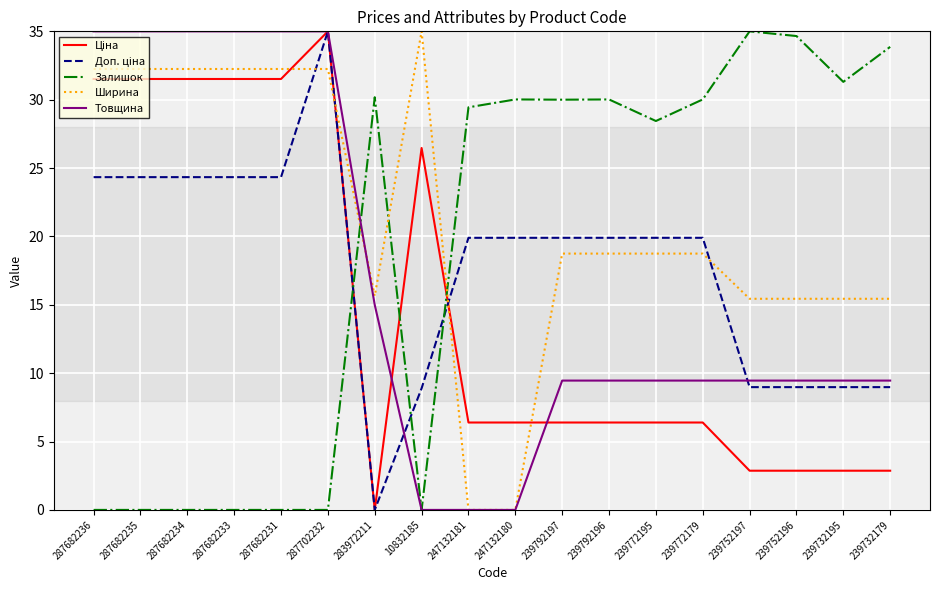

At which category is the sum across all series the highest?

287702232